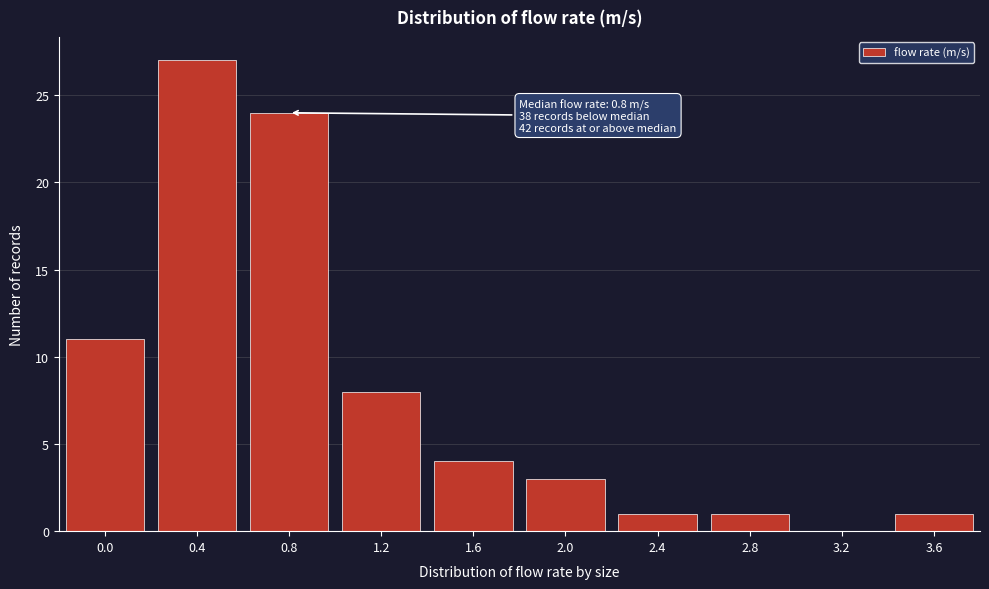

Reading left to right, extract all data points from this chart.

0.0=11	0.4=27	0.8=24	1.2=8	1.6=4	2.0=3	2.4=1	2.8=1	3.2=0	3.6=1